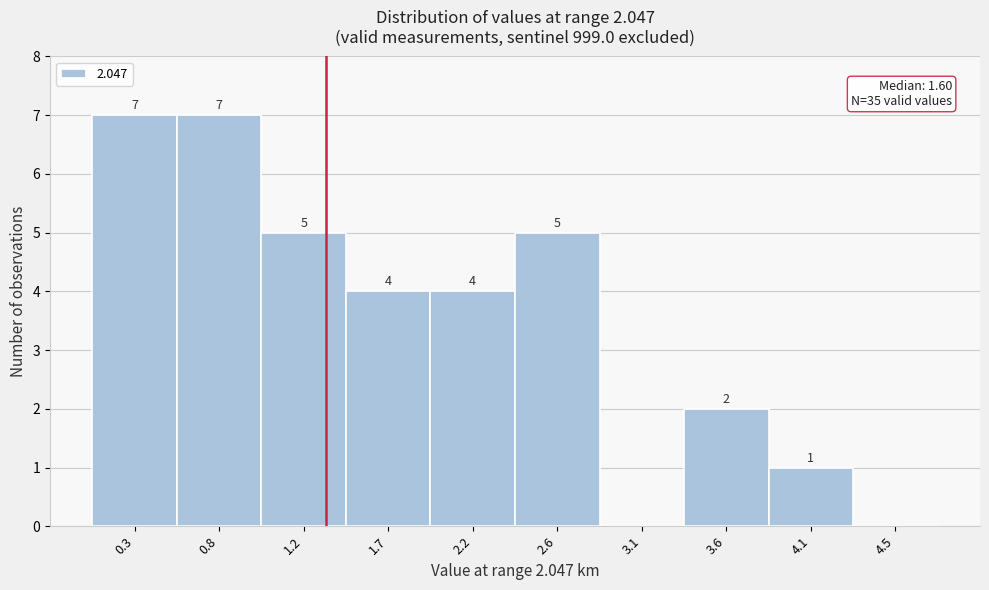

Reading right to left, what are all the values shown in this chart?

4.5=0	4.1=1	3.6=2	3.1=0	2.6=5	2.2=4	1.7=4	1.2=5	0.8=7	0.3=7